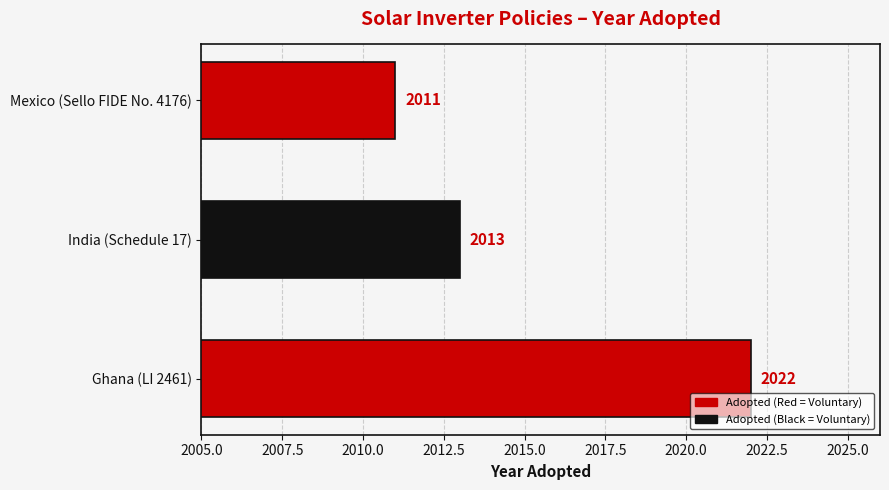

Rank the categories by value from highest to lowest.

Ghana (LI 2461), India (Schedule 17), Mexico (Sello FIDE No. 4176)